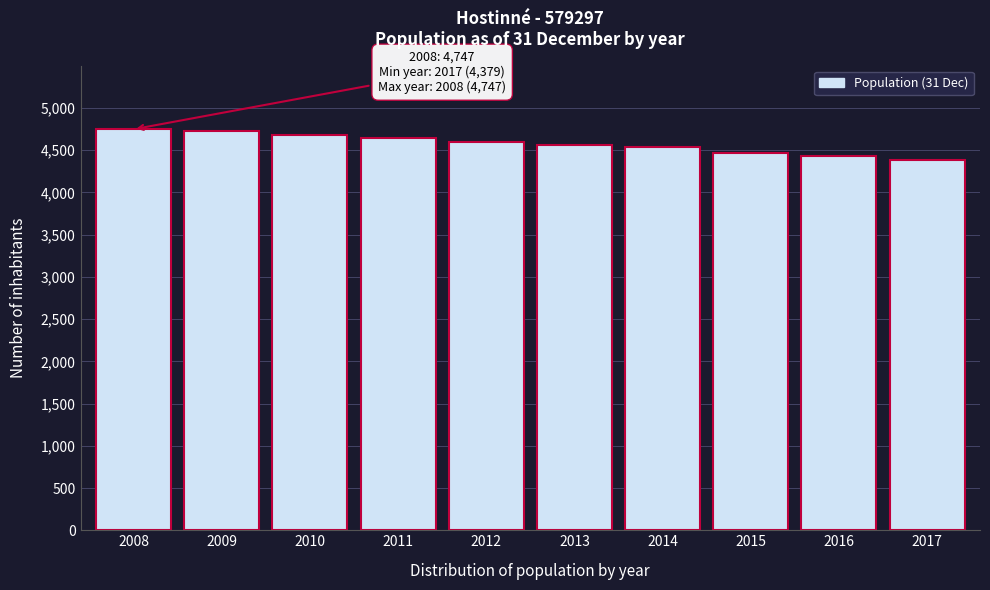

Reading right to left, extract all data points from this chart.

2017=4379	2016=4435	2015=4470	2014=4541	2013=4564	2012=4599	2011=4643	2010=4684	2009=4723	2008=4747